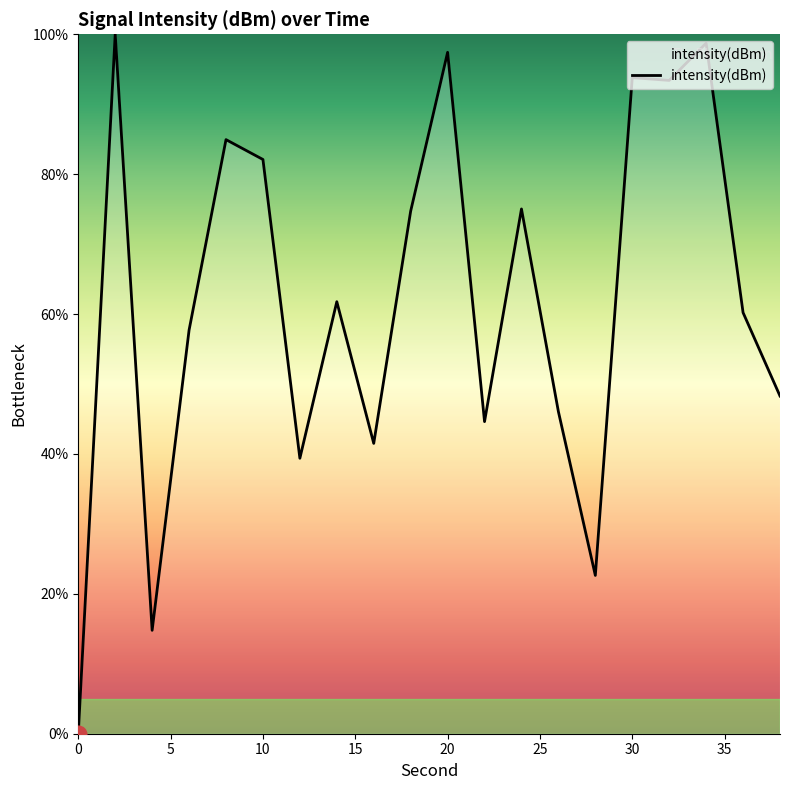

What is the average value?

61.9